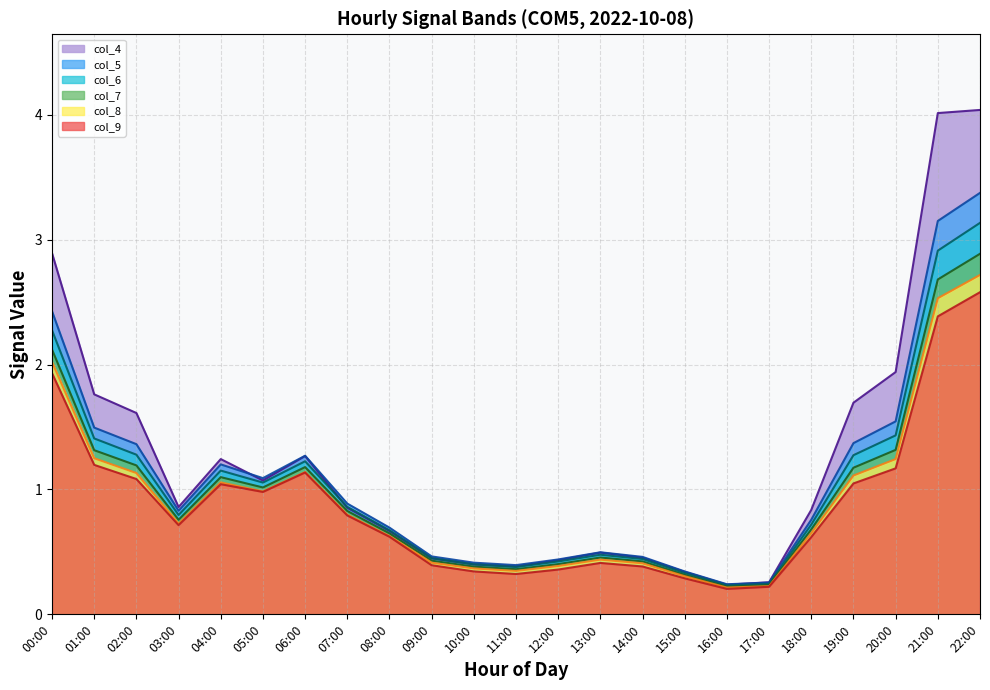

At which category is the sum across all series the highest?

22:00